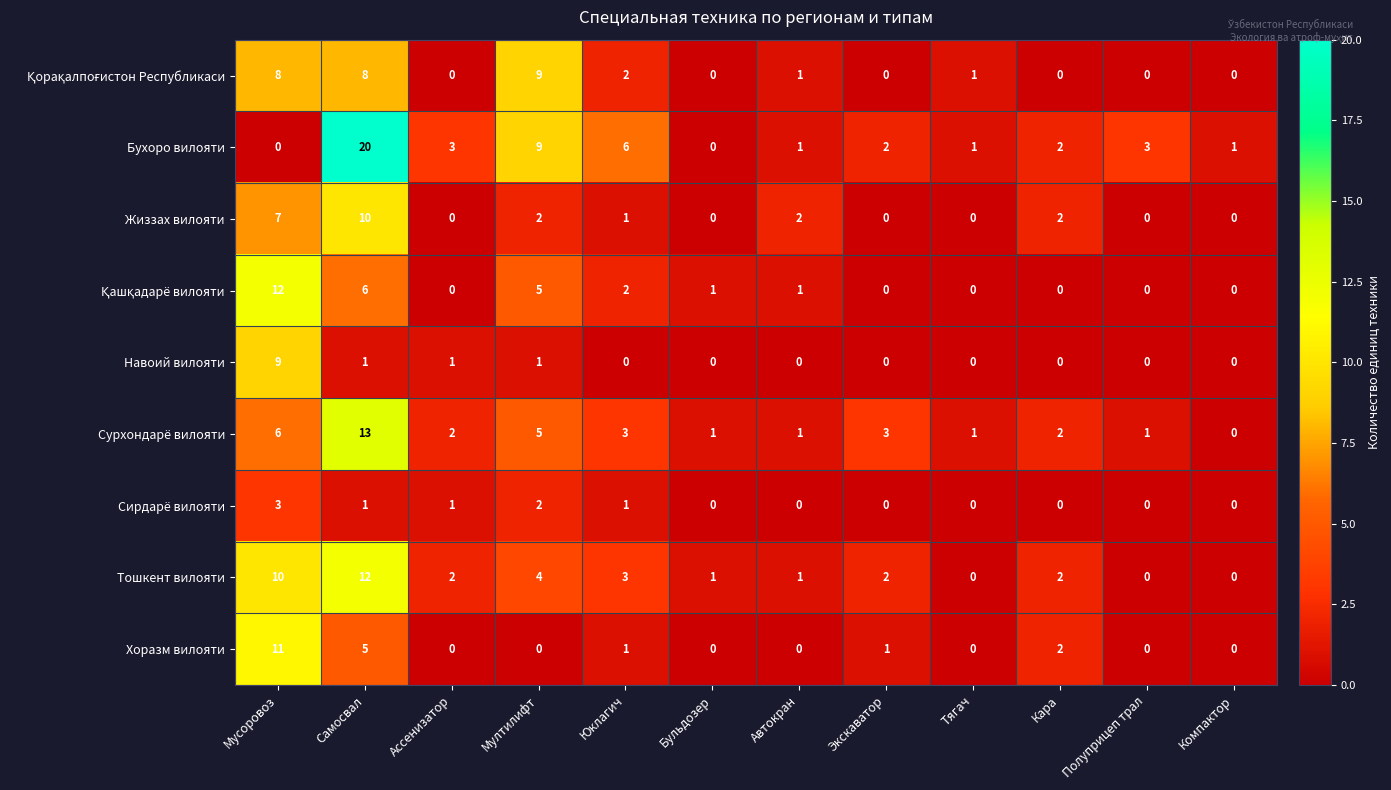

Which series has the widest spread of values?

Бухоро вилояти